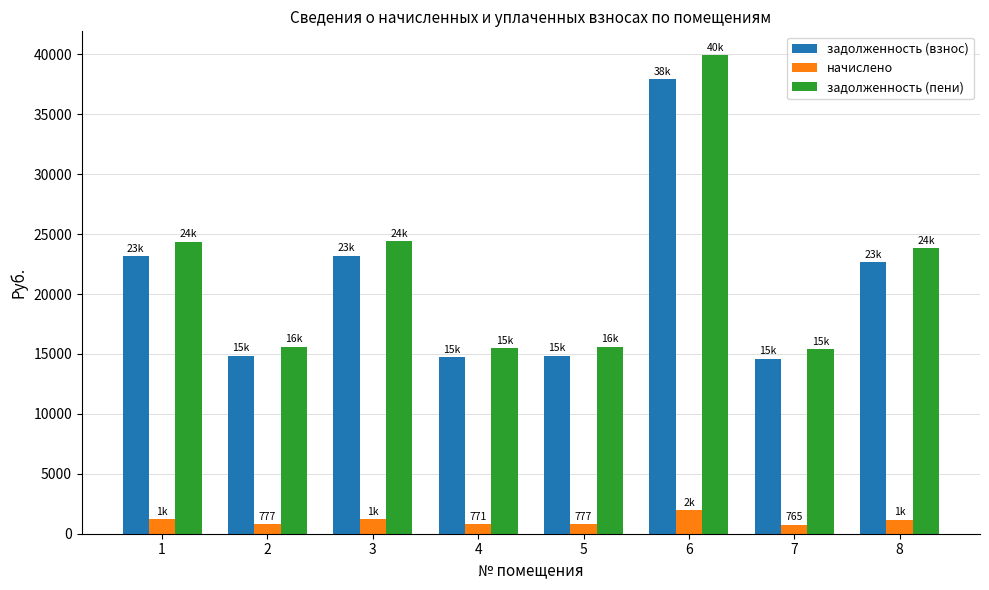

Is it true that задолженность (пени) equals 9737.6 at 3?

False